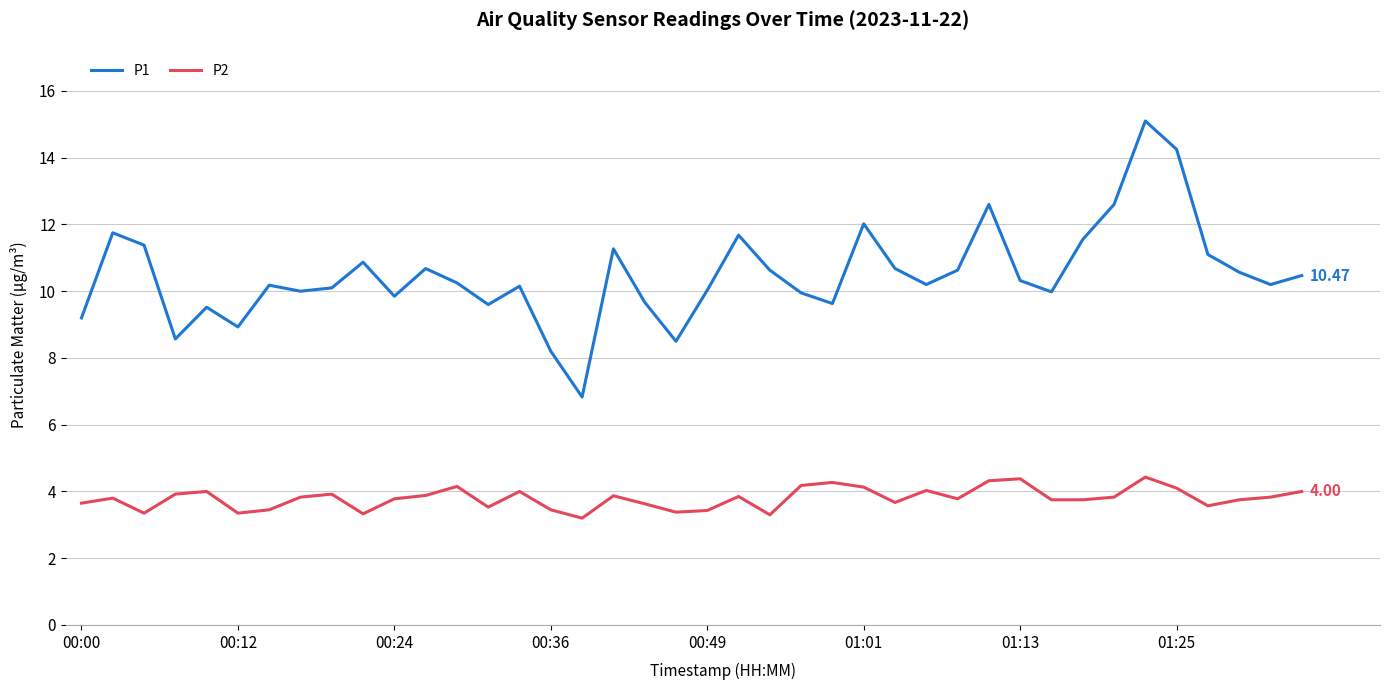

Which series has the largest total across all categories?

P1